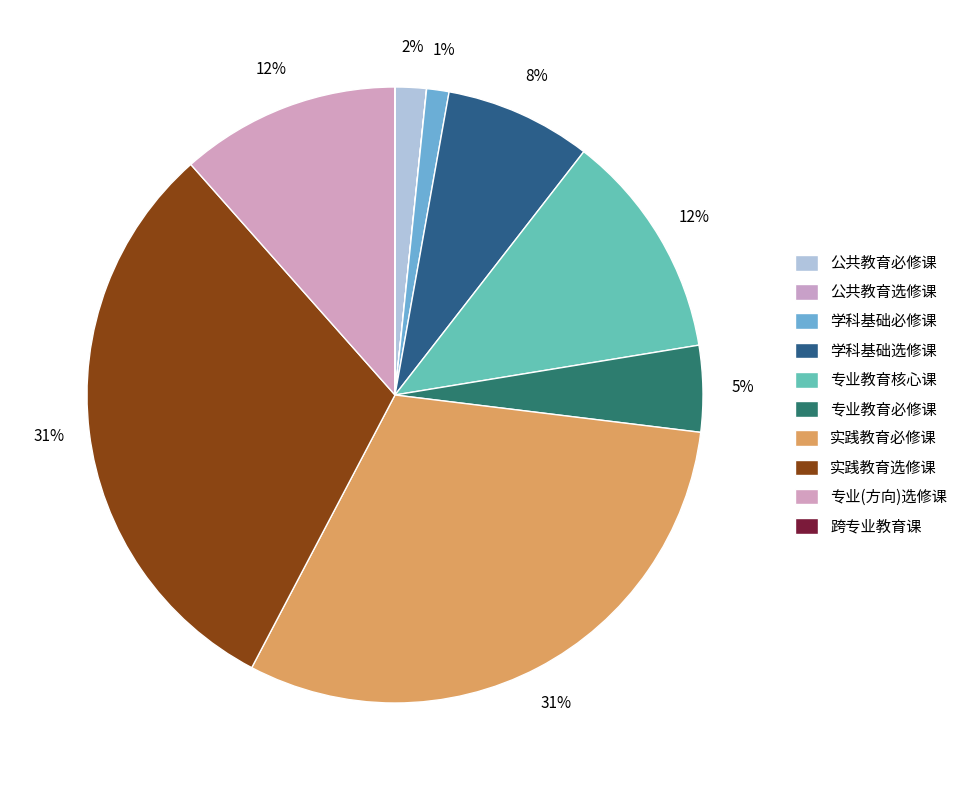

Approximately how many times larger is the value at 专业教育核心课 compared to 实践教育选修课?

0.4